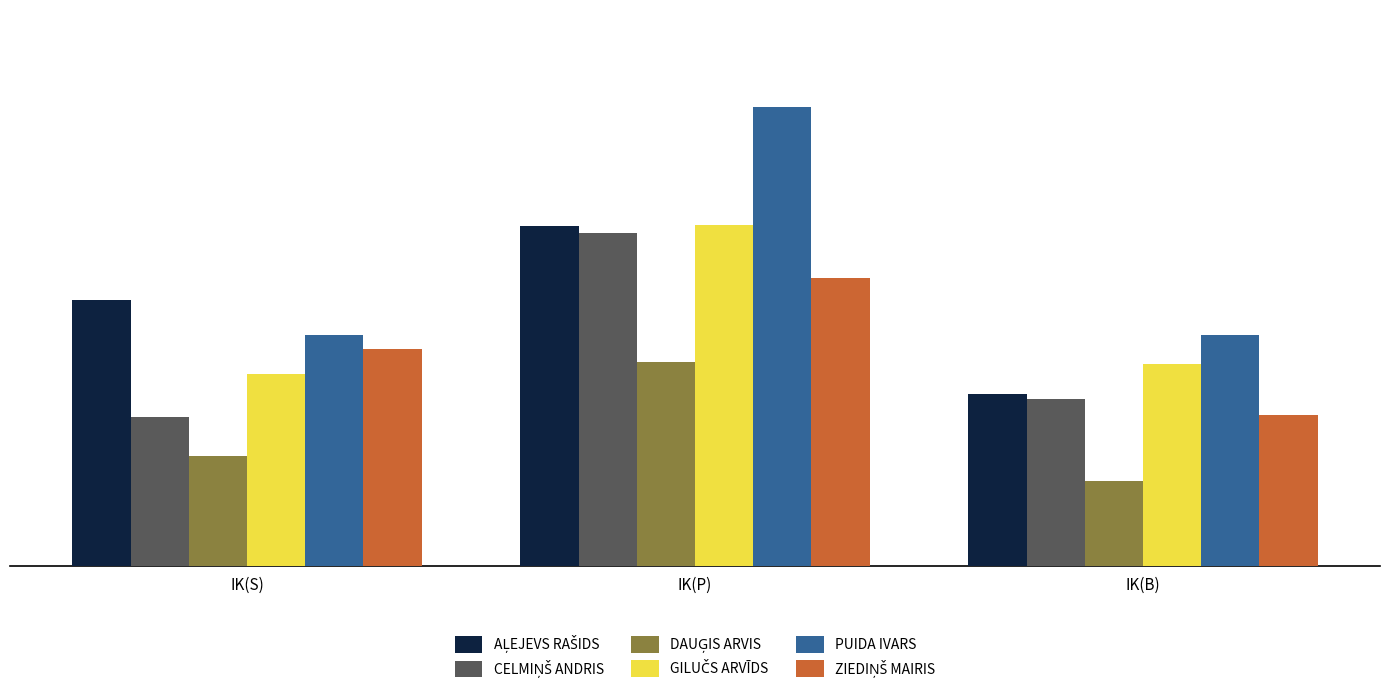

True or false: PUIDA IVARS has a value of 1366 at IK(B).

True